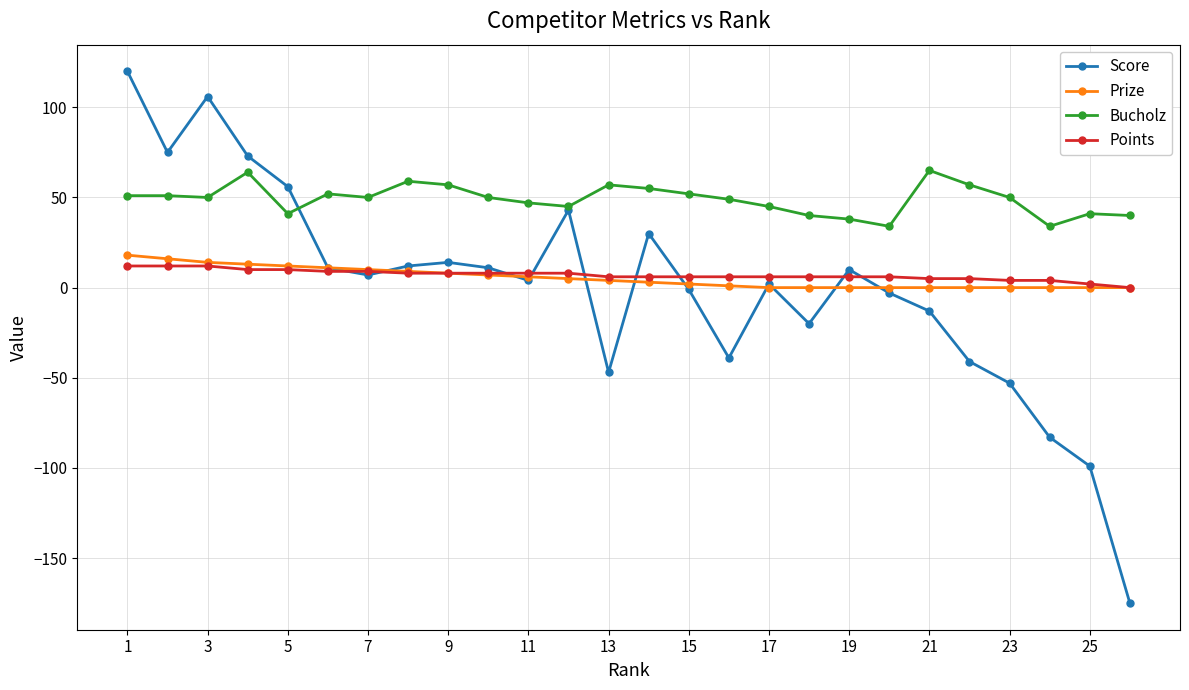

Which series has the largest total across all categories?

Bucholz